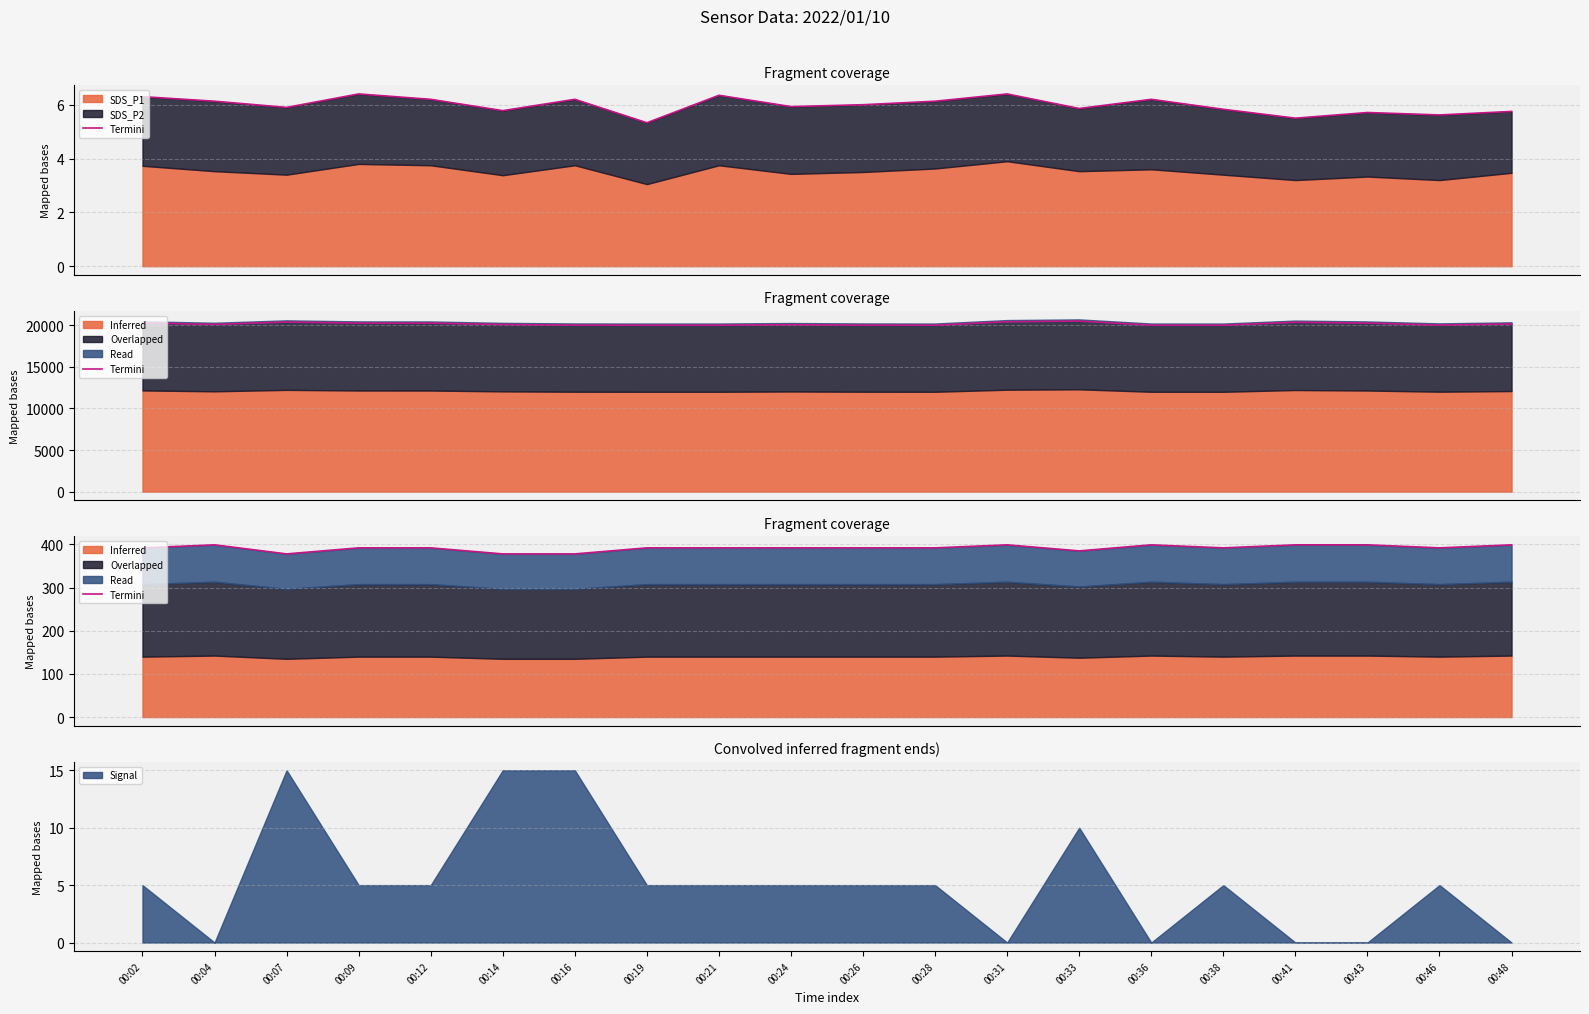

Approximately how many times larger is the value at 00:26 compared to 00:41?

1.0